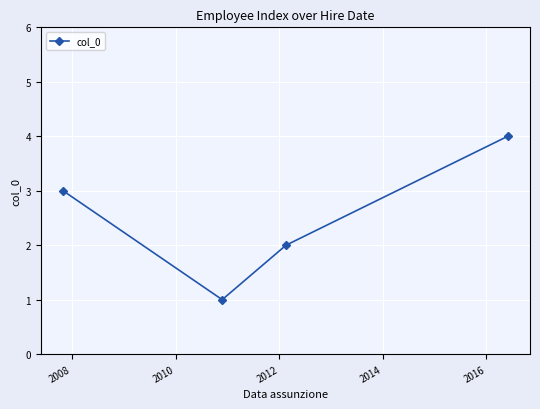

How many interior local valleys (lower than both neighbors) does the data have?

1